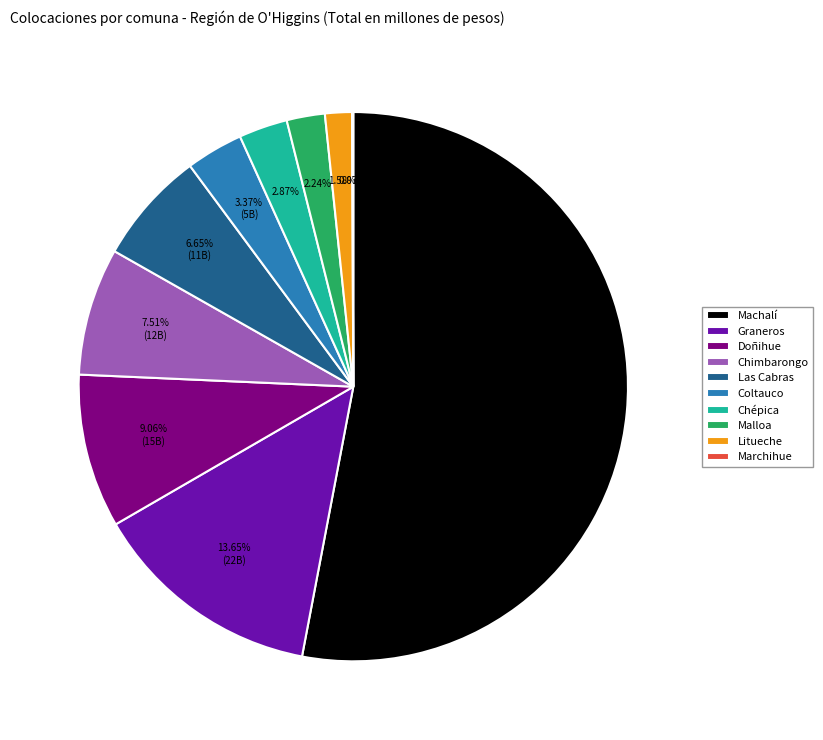

Which has a higher value, Chépica or Coltauco?

Coltauco